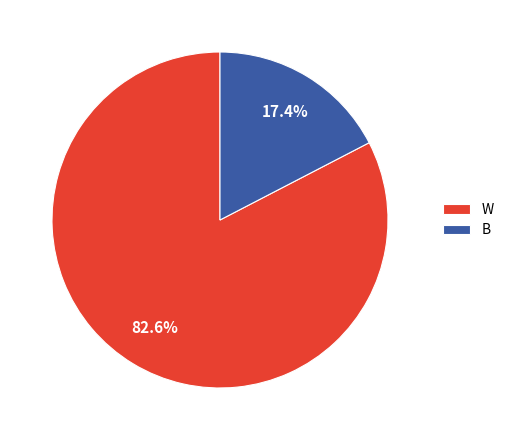

Which category has the biggest portion of the pie?

W